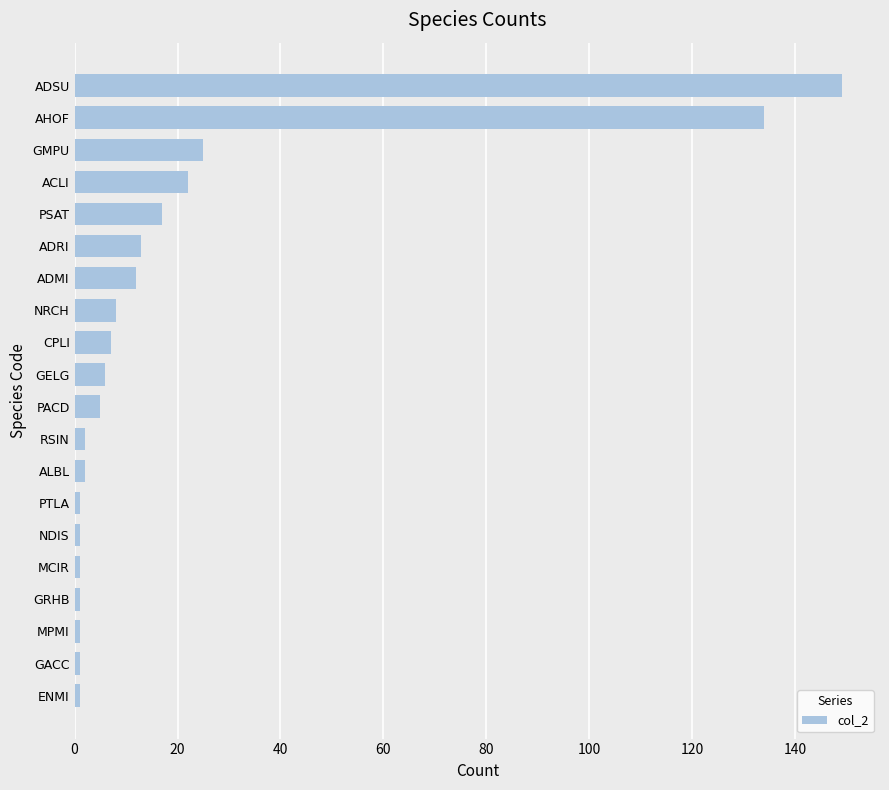

Reading bottom to top, transcribe all the data shown in this chart.

1	1	1	1	1	1	1	2	2	5	6	7	8	12	13	17	22	25	134	149